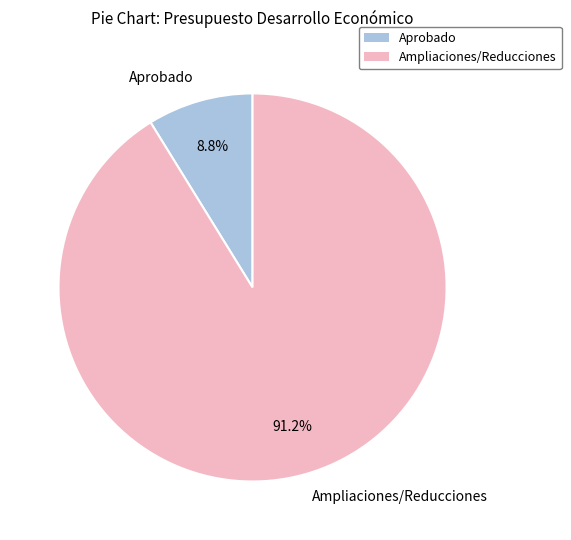

Rank the categories by value from highest to lowest.

Ampliaciones/Reducciones, Aprobado